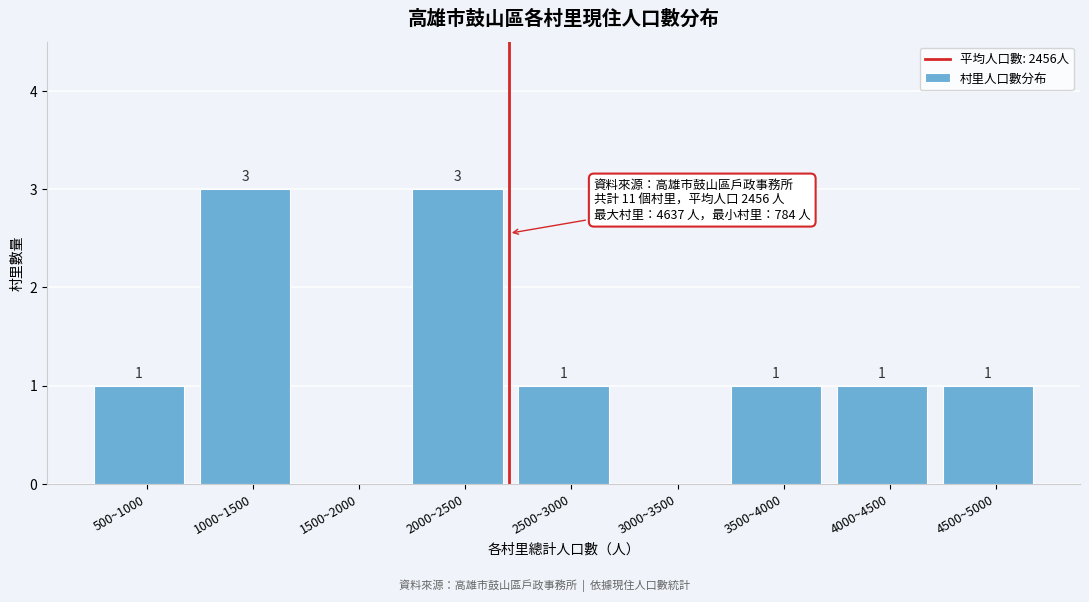

Reading left to right, list all the values displayed in this chart.

500~1000=1	1000~1500=3	1500~2000=0	2000~2500=3	2500~3000=1	3000~3500=0	3500~4000=1	4000~4500=1	4500~5000=1